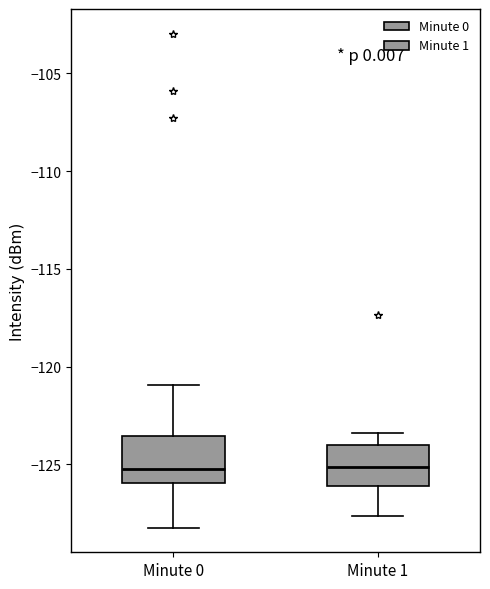

Reading left to right, read every box against the y-axis: the position of its median line, the range the box covers, and the ends of its whiskers. The values are not printed on the chart, so give them approximately, as read against the axis.

Minute 0: median -125.0, box -126.0 to -123.5, whiskers -128.0 to -121.0
Minute 1: median -125.0, box -126.0 to -124.0, whiskers -127.5 to -123.5